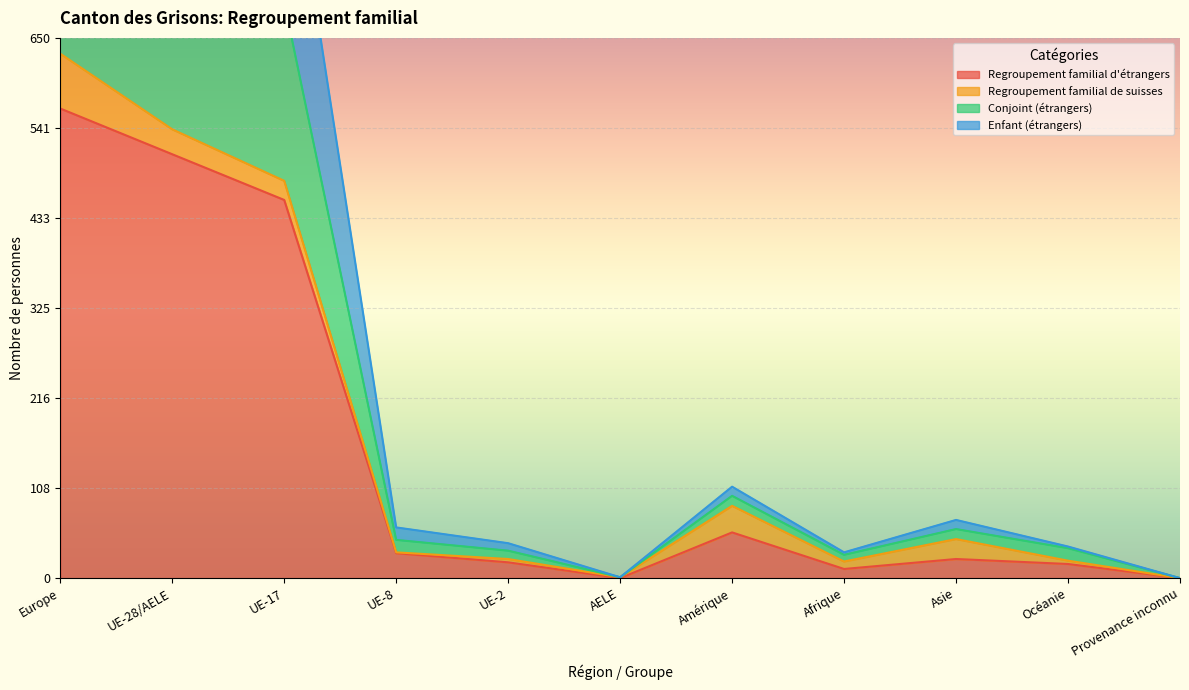

At which label does Regroupement familial d'étrangers first exceed 23?

Europe